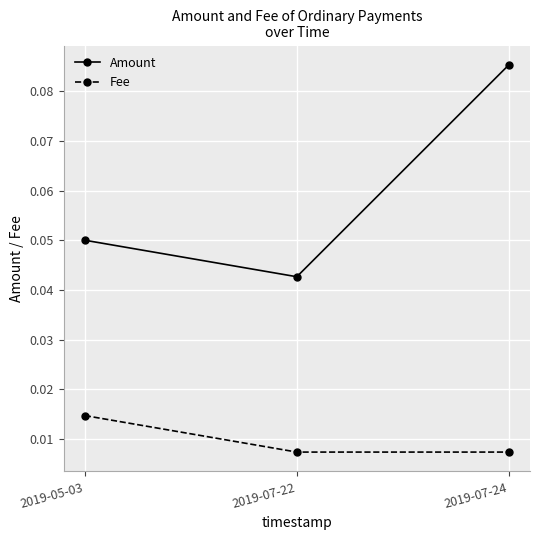

Does the chart have visible grid lines?

Yes